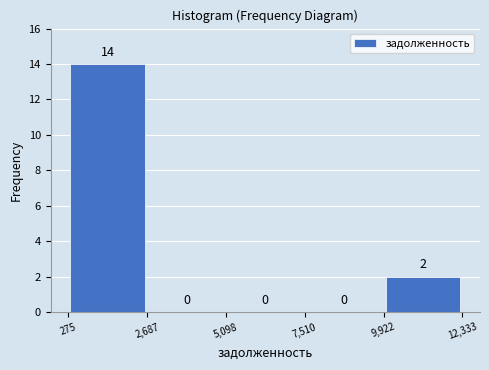

What is the height of the bar covering 9,922 to 12,333 on the x-axis?

2